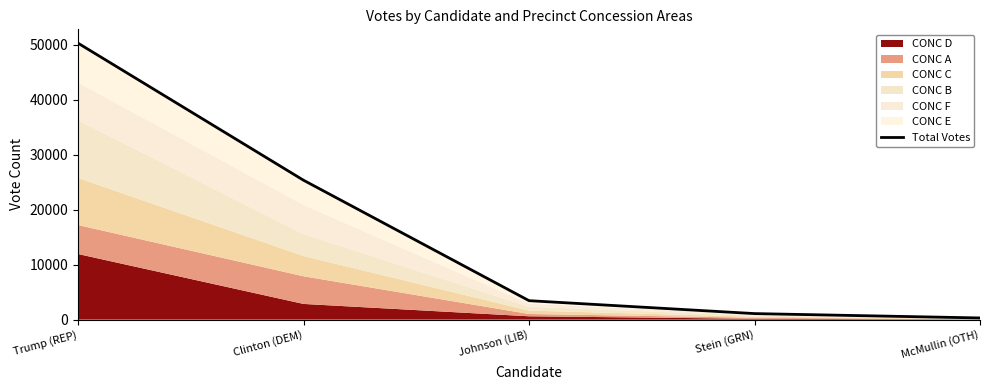

Is it true that the value at McMullin (OTH) is 305?

True